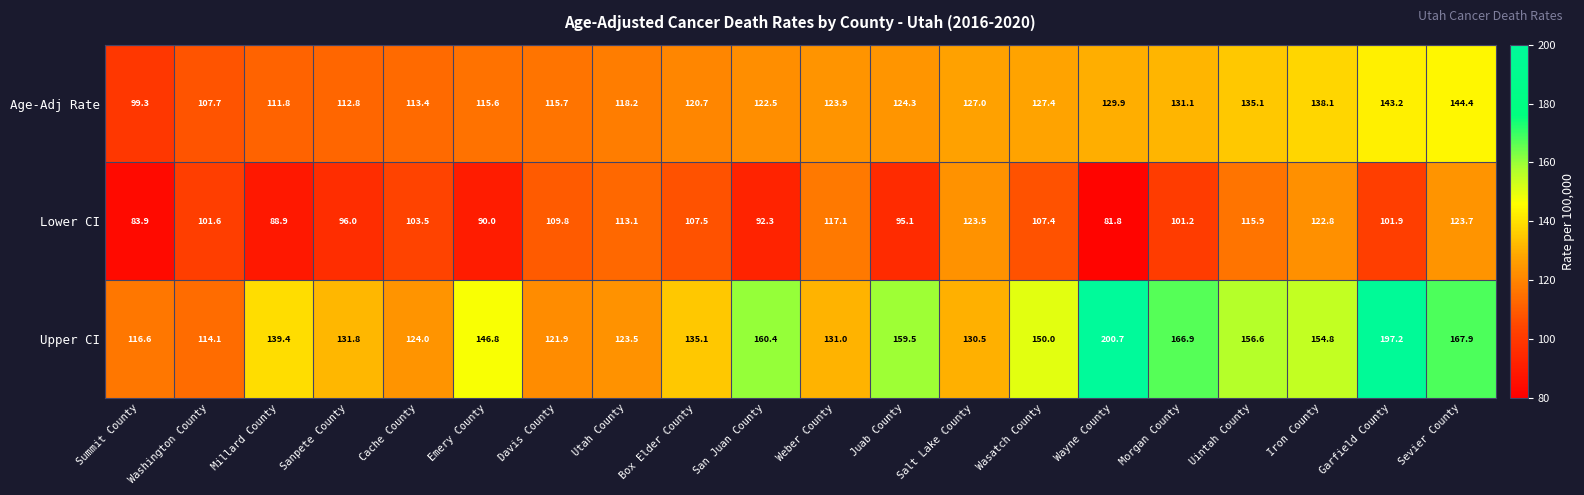

What is the average value of the Upper CI series?

146.4